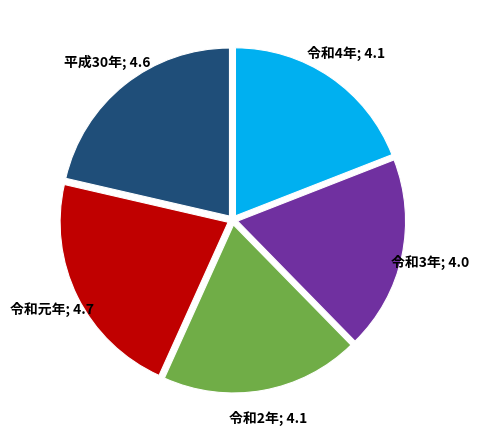

Is there any slice that represents more than half of the pie?

No